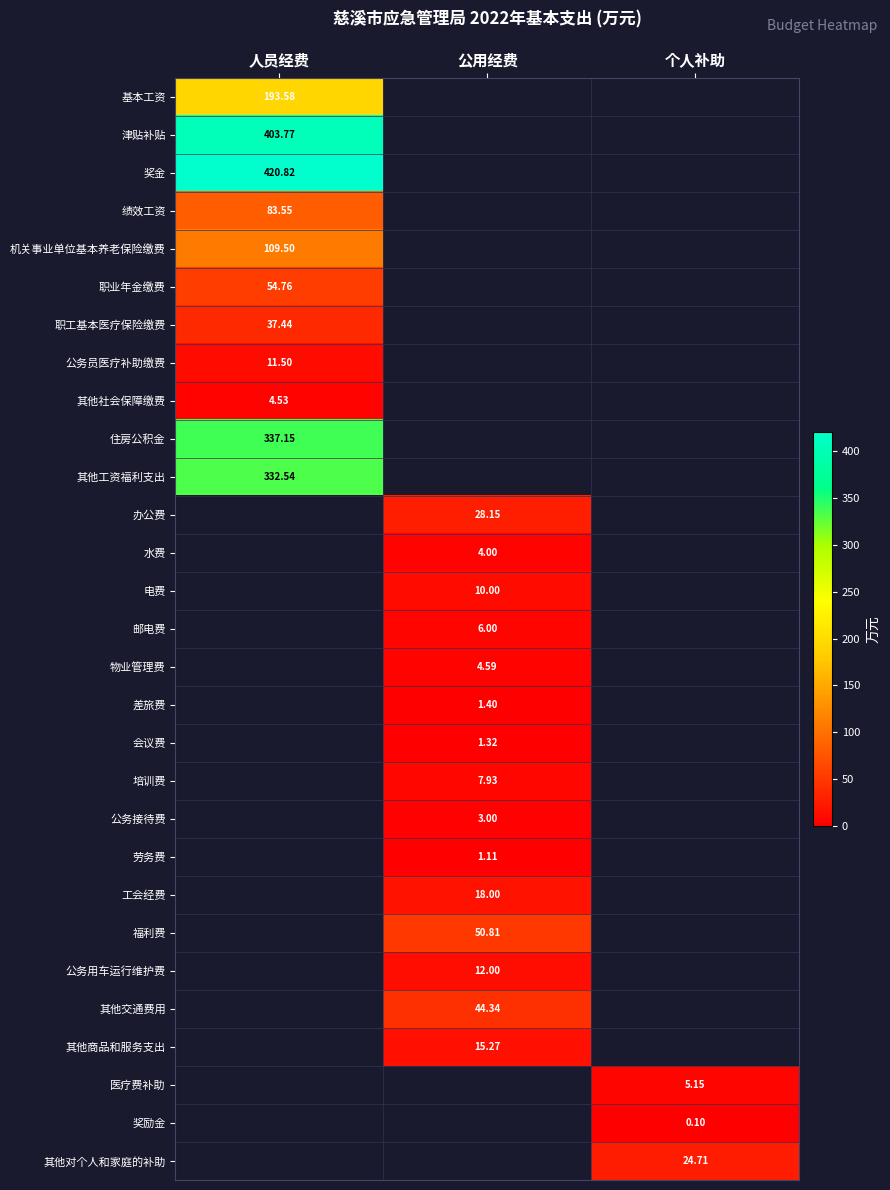

What is the greatest value displayed?

420.8